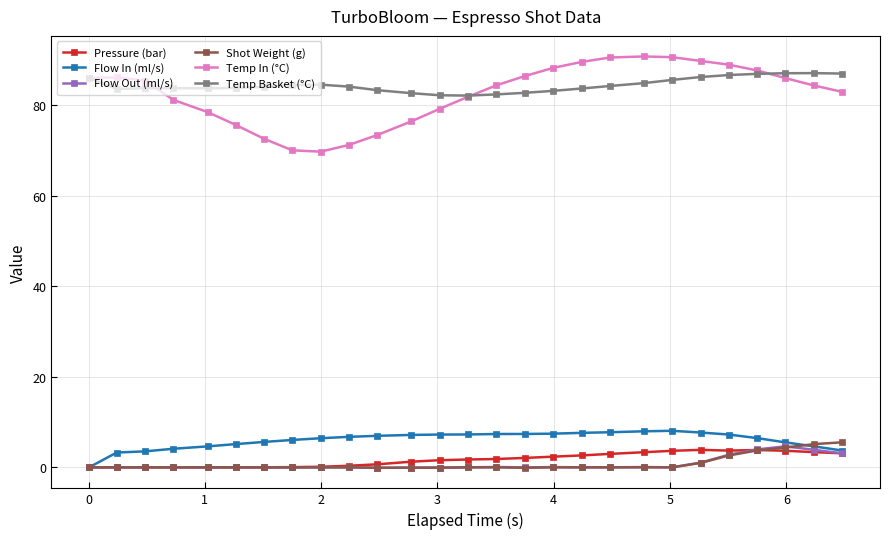

What is the highest value of the Pressure (bar) series?

3.9